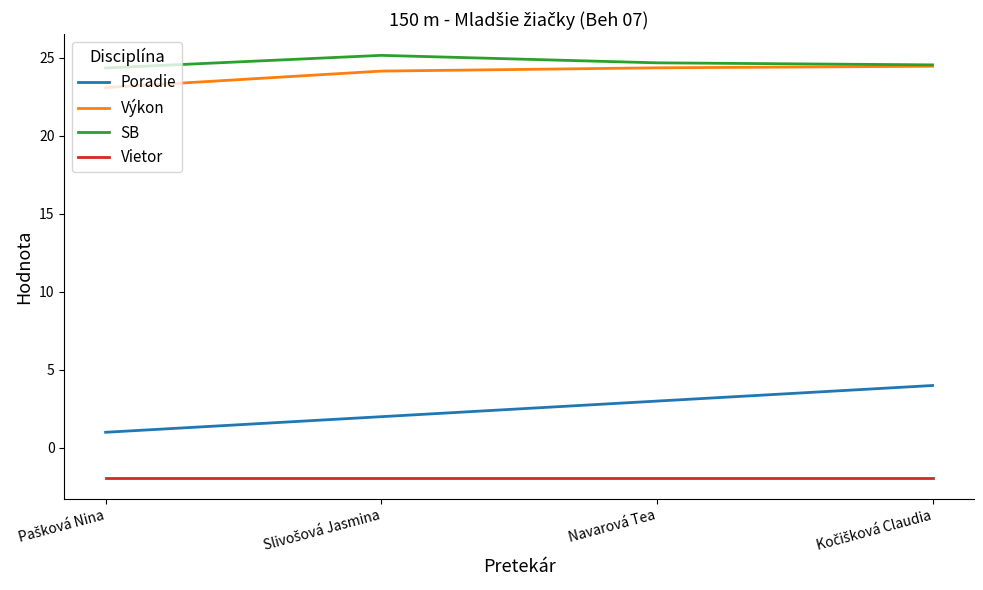

What are all the series names shown in the legend?

Poradie, Výkon, SB, Vietor